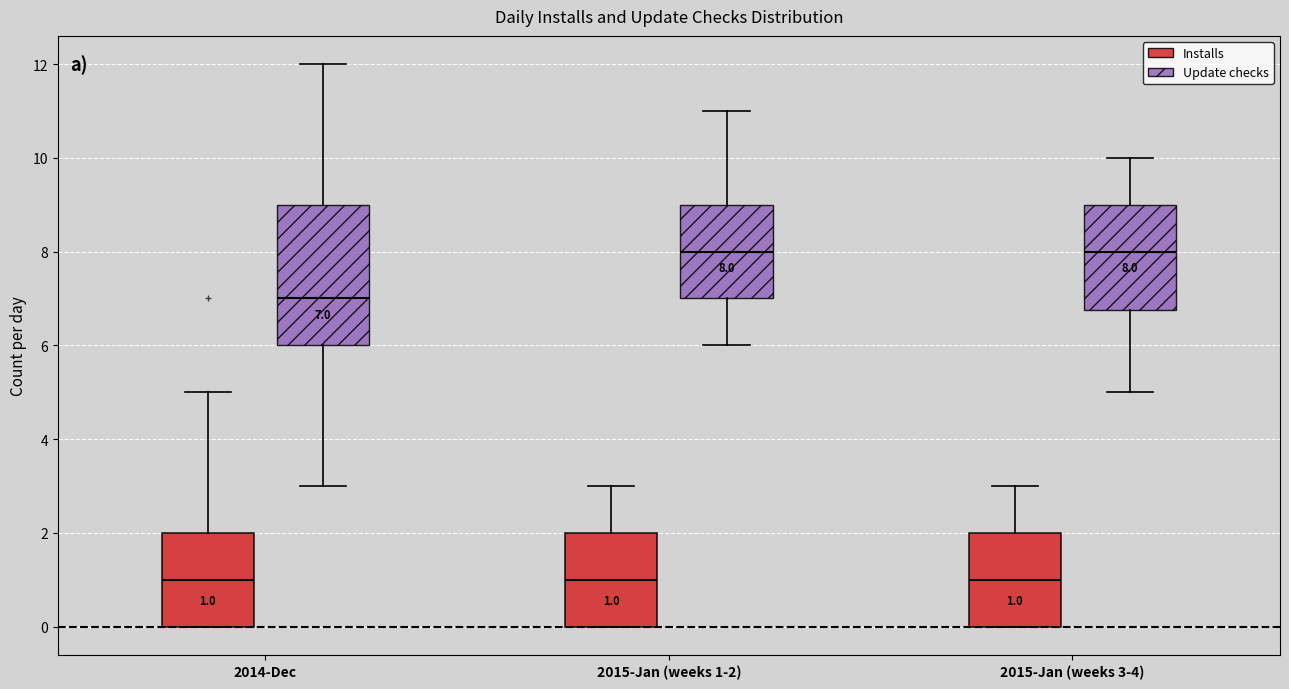

Comparing the boxes themselves (not the whiskers), which one is the tallest?

2014-Dec (Update checks)